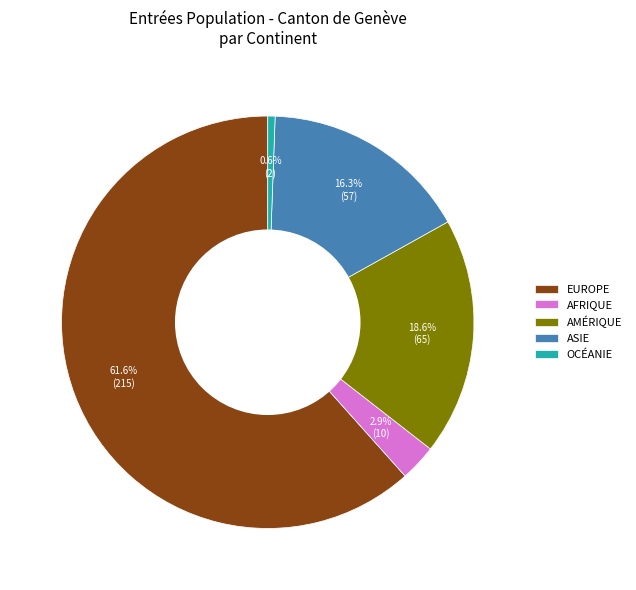

How many segments does this pie chart have?

5